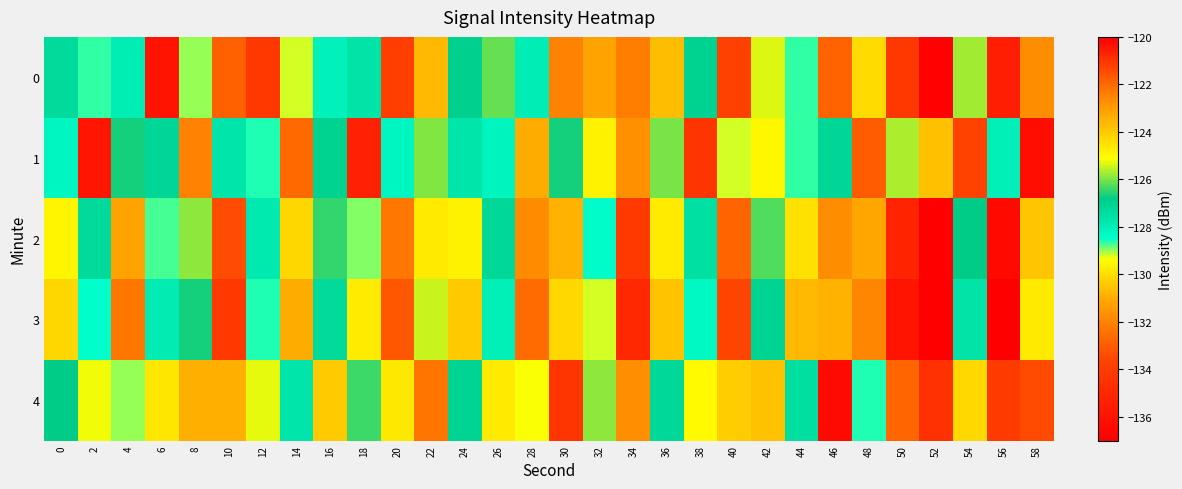

What is the total value across all series at 48?

-654.7